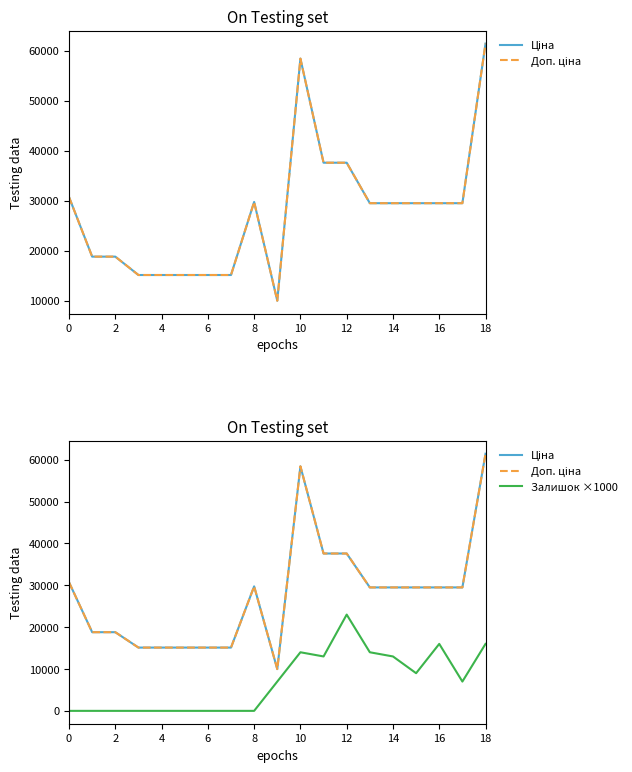

Where is Залишок ×1000 nearest to the value 11500?

11